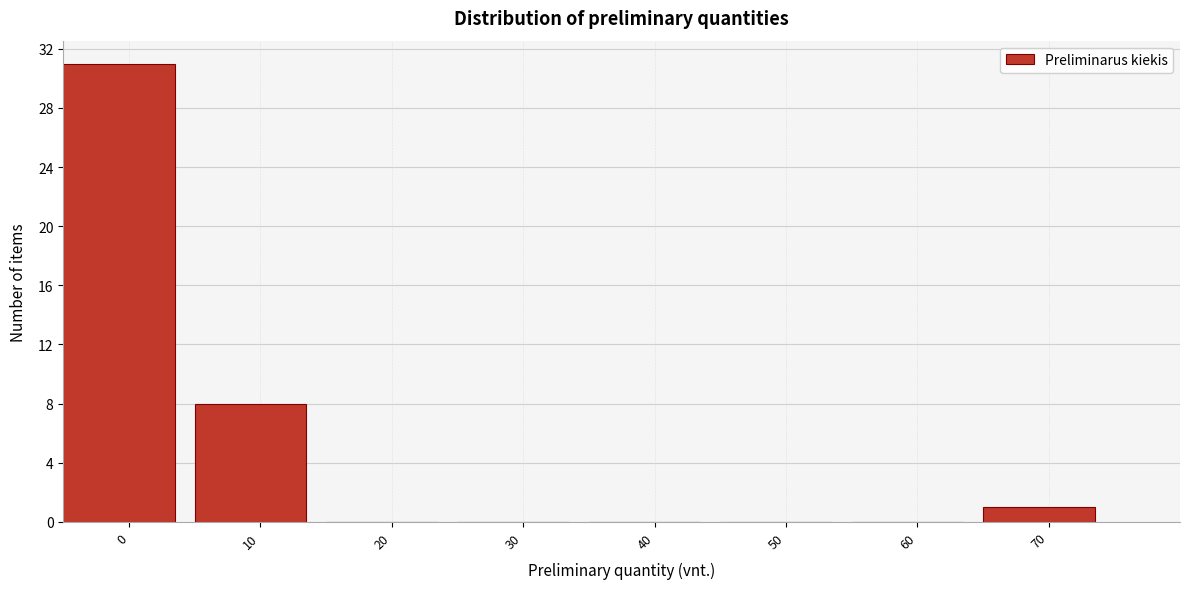

Reading right to left, transcribe all the data shown in this chart.

70=1	60=0	50=0	40=0	30=0	20=0	10=8	0=31